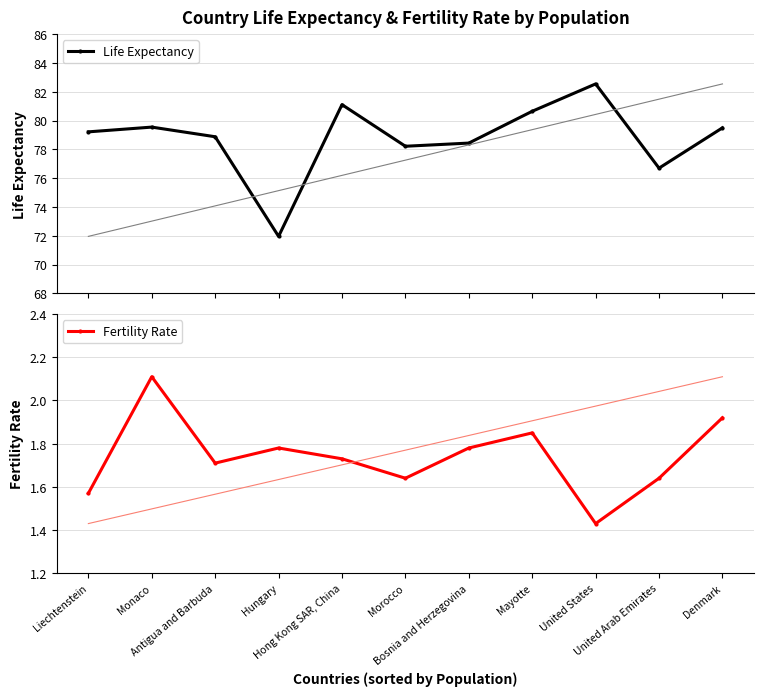

What is the average value of the Fertility Rate series?

1.7